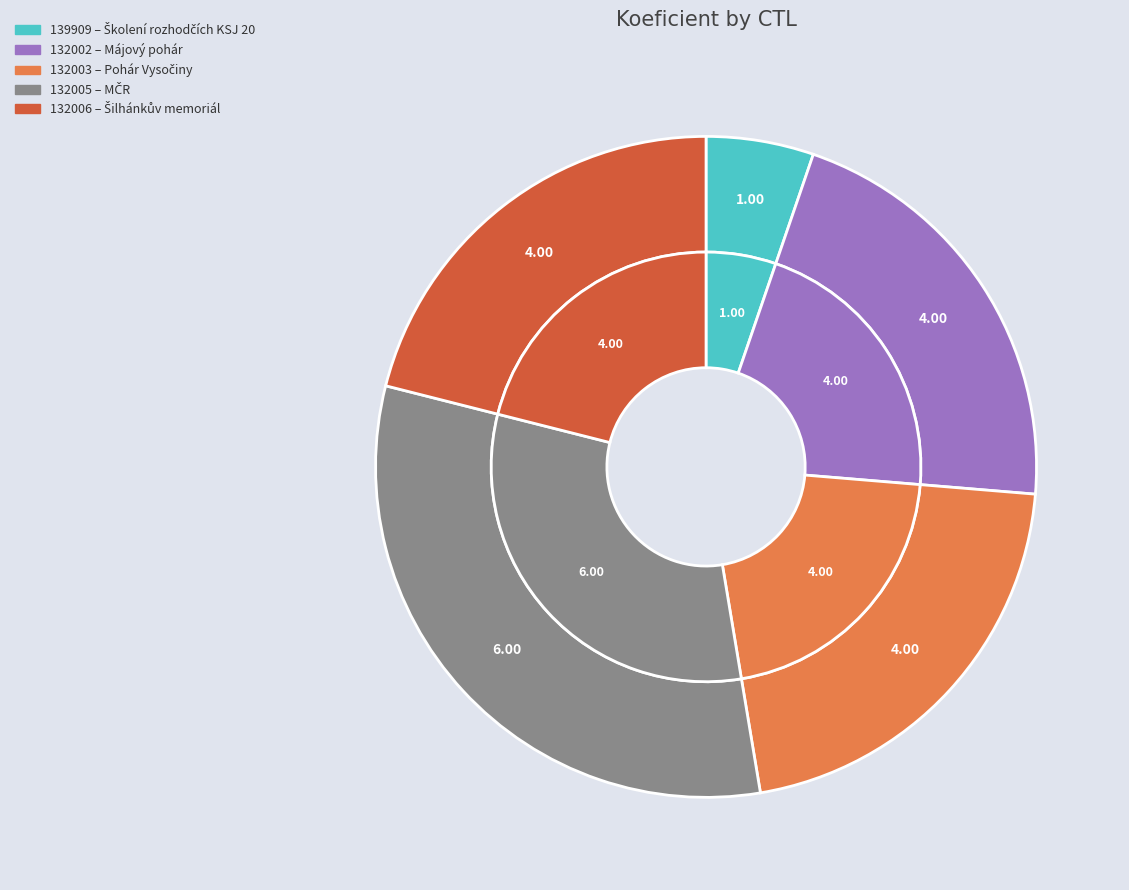

What portion of the pie excludes 139909?

94.7%